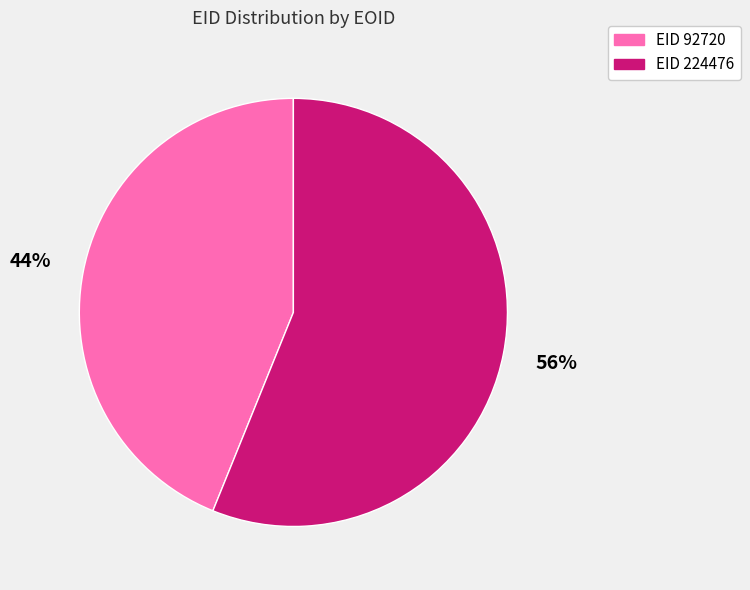

Which category has the biggest portion of the pie?

EID 224476